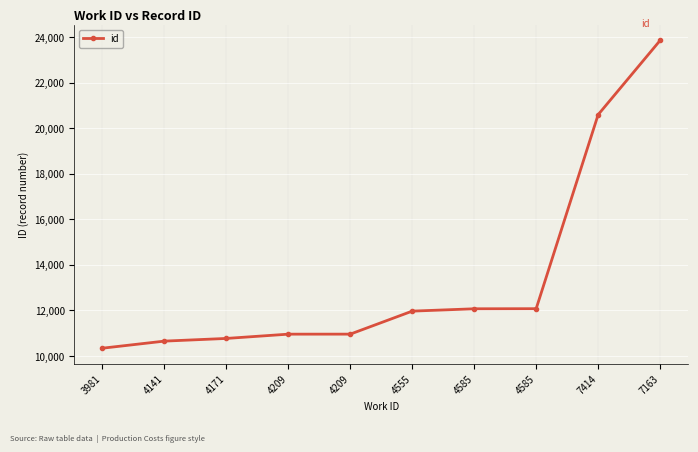

True or false: the data has more than 1 interior local peaks.

False